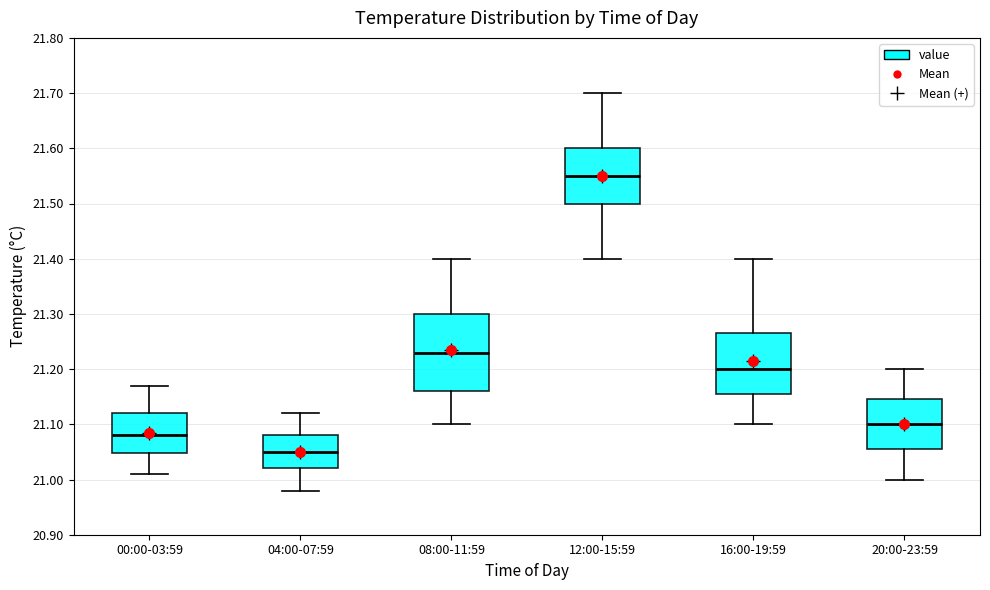

Reading left to right, read every box against the y-axis: the position of its median line, the range the box covers, and the ends of its whiskers. The values are not printed on the chart, so give them approximately, as read against the axis.

00:00-03:59: median 21.08, box 21.05 to 21.12, whiskers 21.01 to 21.17
04:00-07:59: median 21.05, box 21.02 to 21.08, whiskers 20.98 to 21.12
08:00-11:59: median 21.23, box 21.16 to 21.30, whiskers 21.10 to 21.40
12:00-15:59: median 21.55, box 21.50 to 21.60, whiskers 21.40 to 21.70
16:00-19:59: median 21.20, box 21.16 to 21.27, whiskers 21.10 to 21.40
20:00-23:59: median 21.10, box 21.06 to 21.15, whiskers 21.00 to 21.20